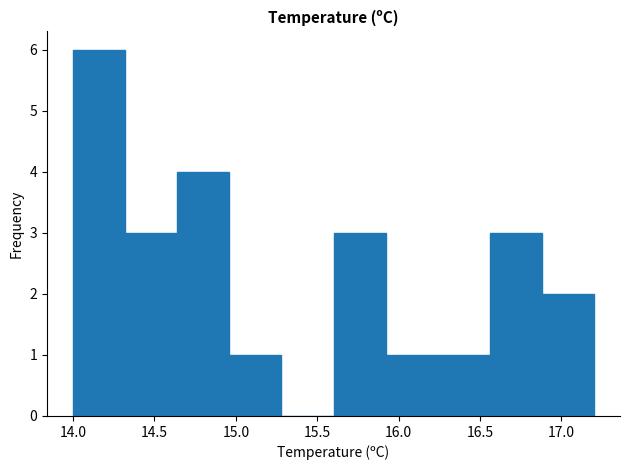

How tall is the bar that spans 14.32 to 14.64 on the x-axis? Neither the bar edges nor the heights are printed on the chart, so give them approximately, as read against the axes.

3